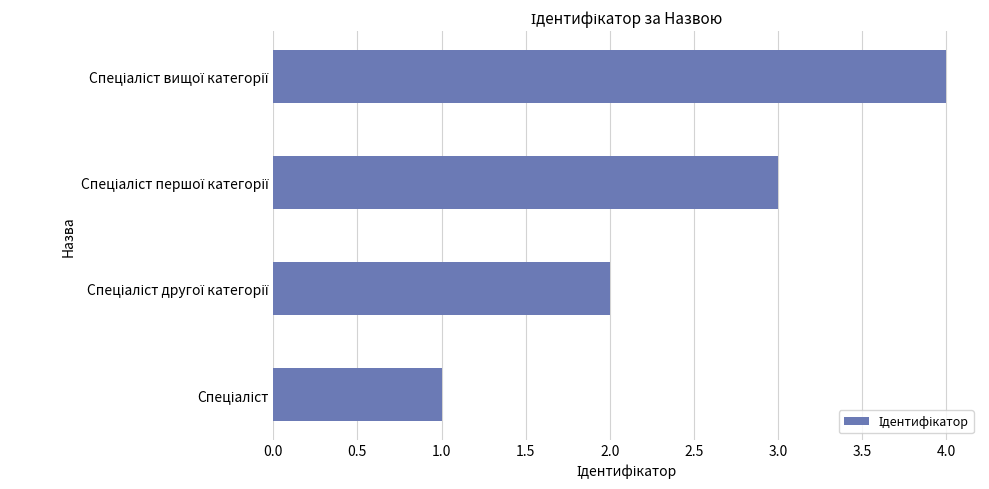

What is the sum of all values?

10